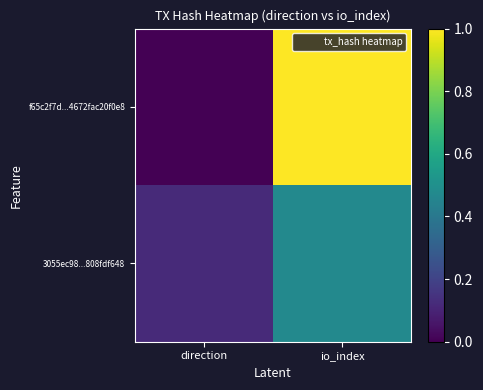

Which series changed the most between direction and io_index?

f65c2f7d...4672fac20f0e8